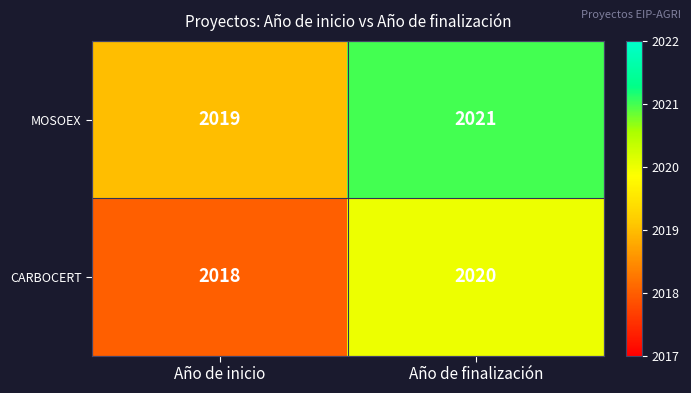

Rank the series by their maximum value, from highest to lowest.

MOSOEX, CARBOCERT